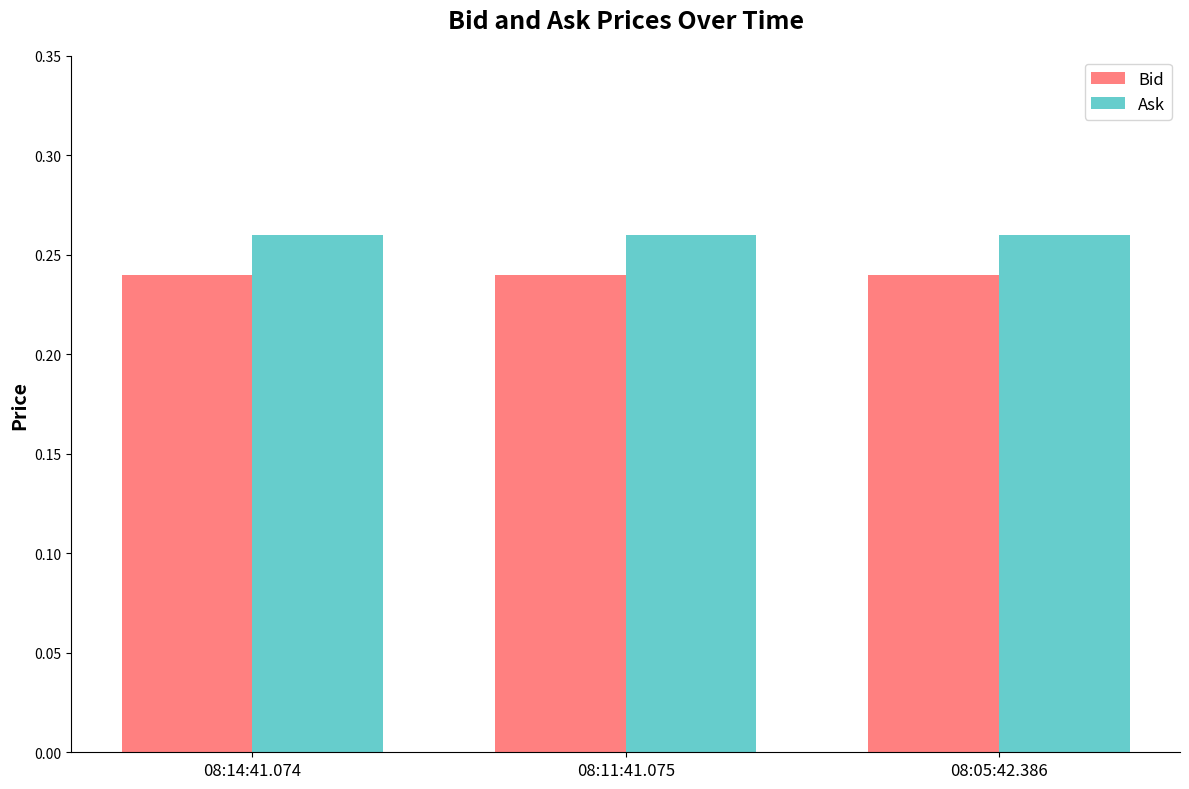

Rank the series by their maximum value, from lowest to highest.

Bid, Ask